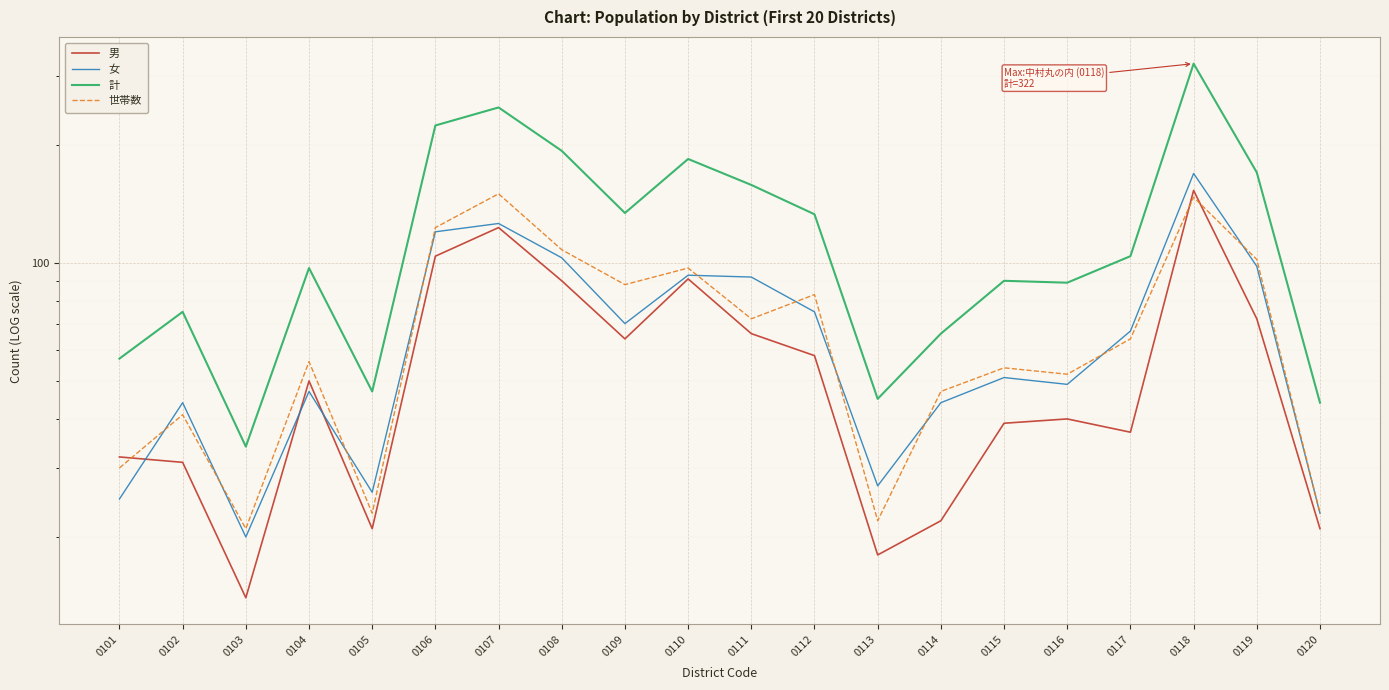

Which series has the widest spread of values?

計